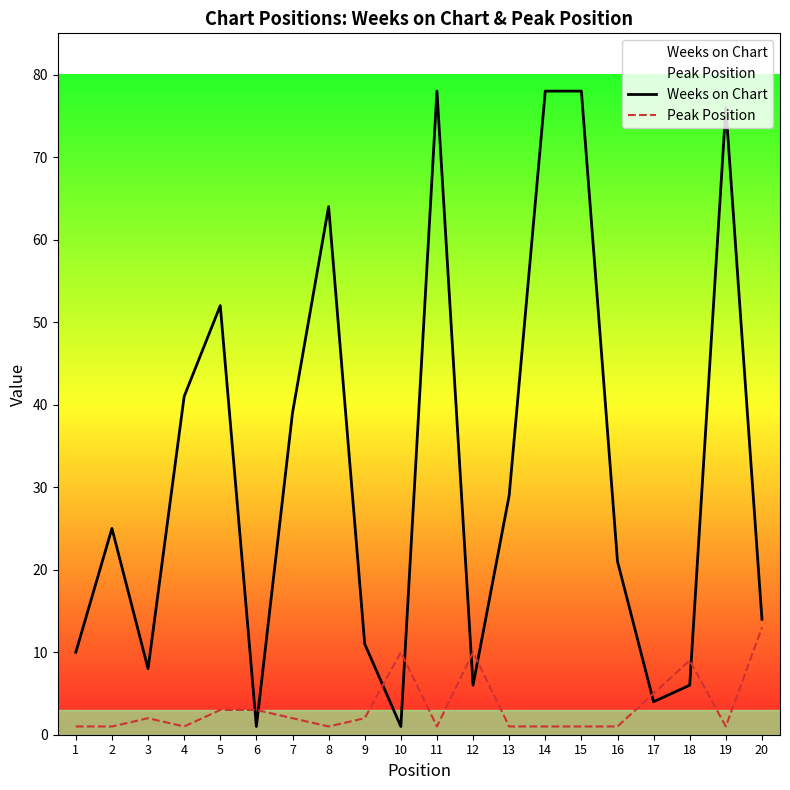

True or false: Weeks on Chart has a value of 64 at 8.

True